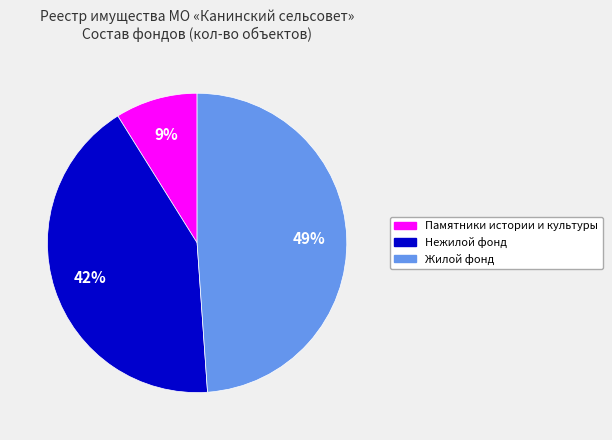

Which category has the smallest portion of the pie?

Памятники истории и культуры